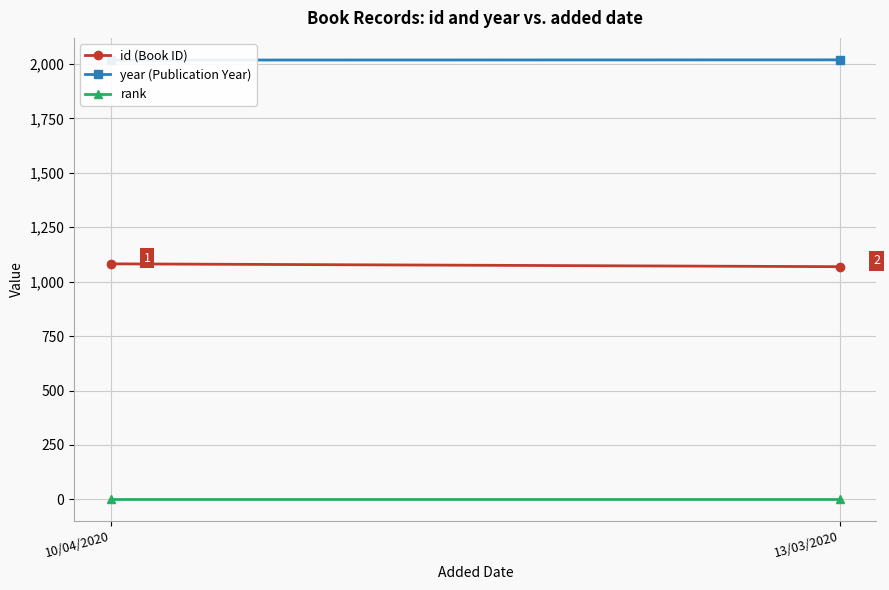

List the series in order of their overall mean, highest first.

year (Publication Year), id (Book ID), rank